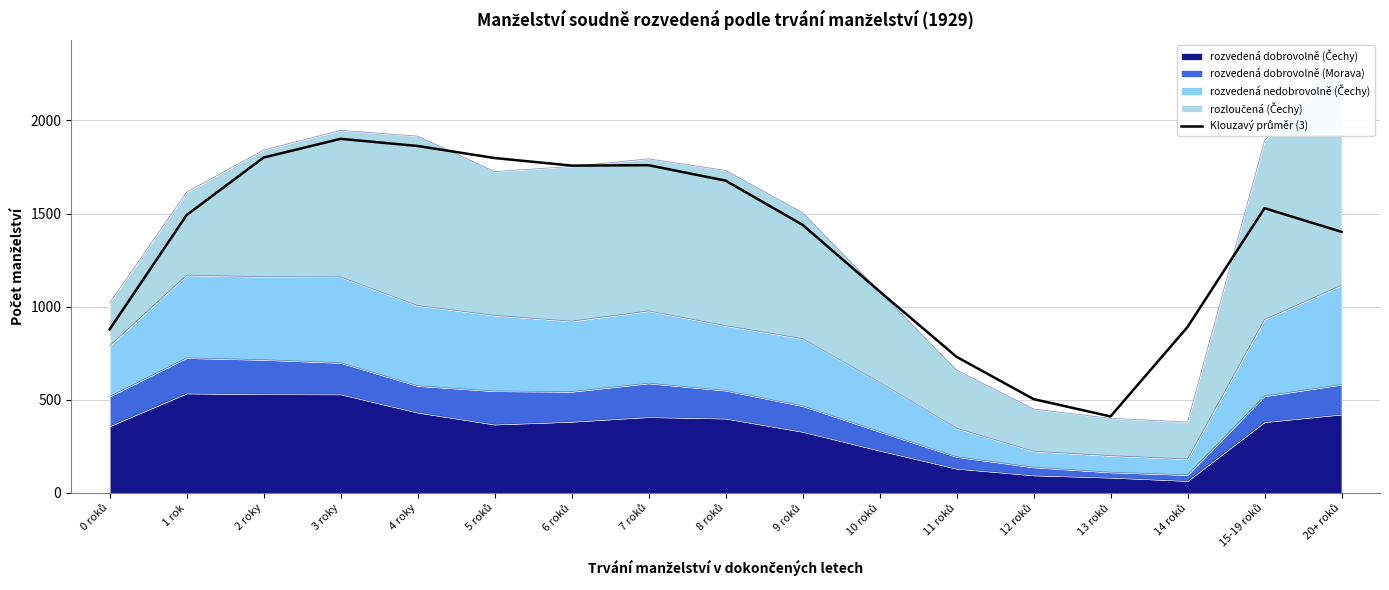

What is the difference between the maximum and minimum values?

1490.3